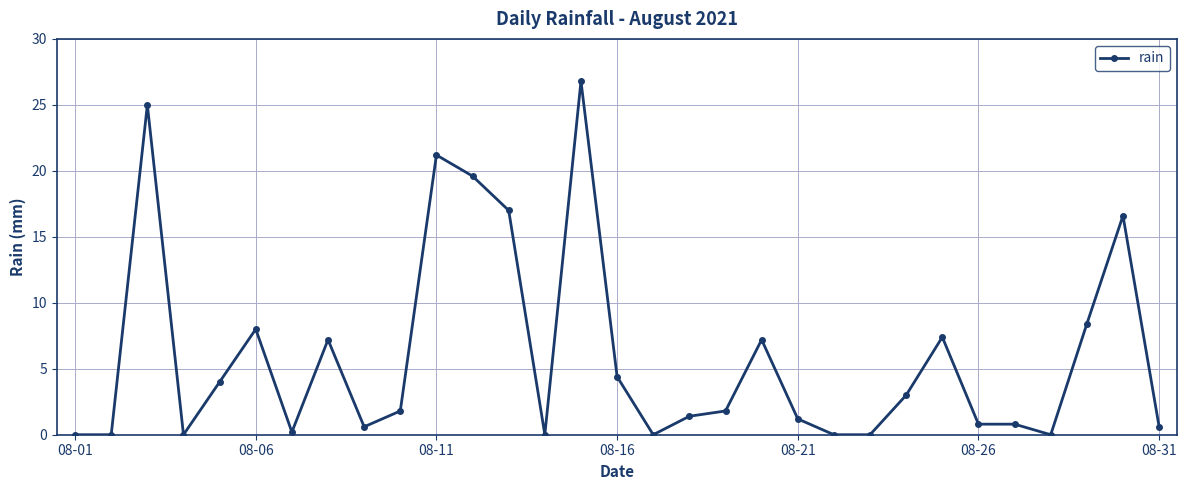

Reading right to left, list all the values displayed in this chart.

0.6	16.6	8.4	0.0	0.8	0.8	7.4	3.0	0.0	0.0	1.2	7.2	1.8	1.4	0.0	4.4	26.8	0.0	17.0	19.6	21.2	1.8	0.6	7.2	0.2	8.0	4.0	0.0	25.0	0.0	0.0